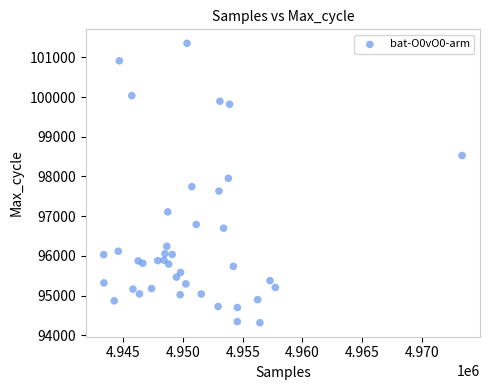

What is the range of X values (max minus min)?

29998